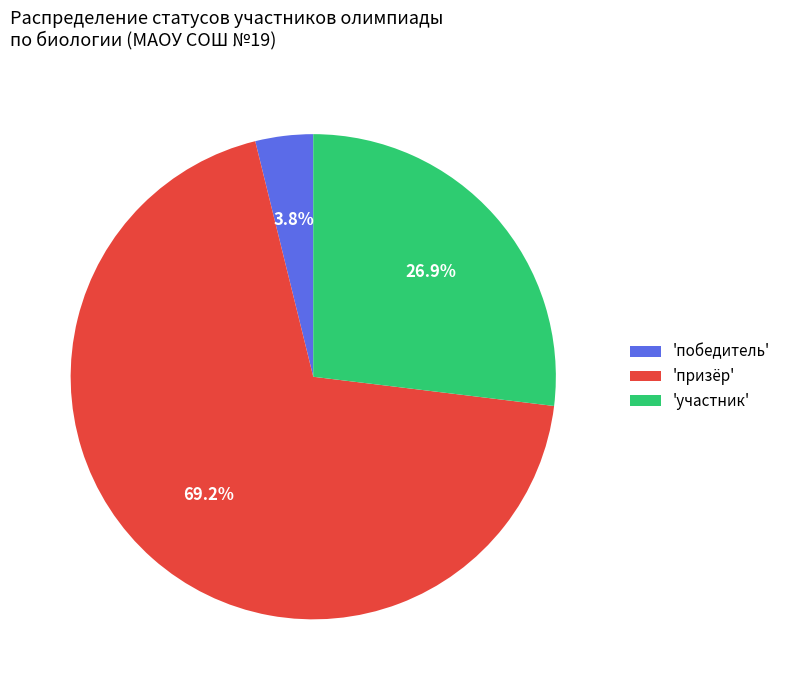

Between 'победитель' and 'призёр', which is larger?

'призёр'